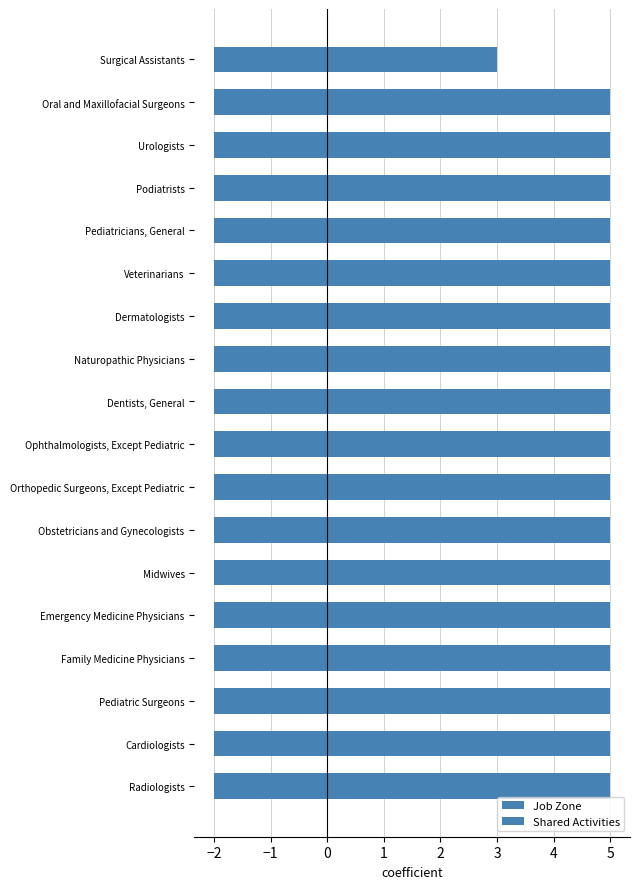

Which series has the largest total across all categories?

Job Zone